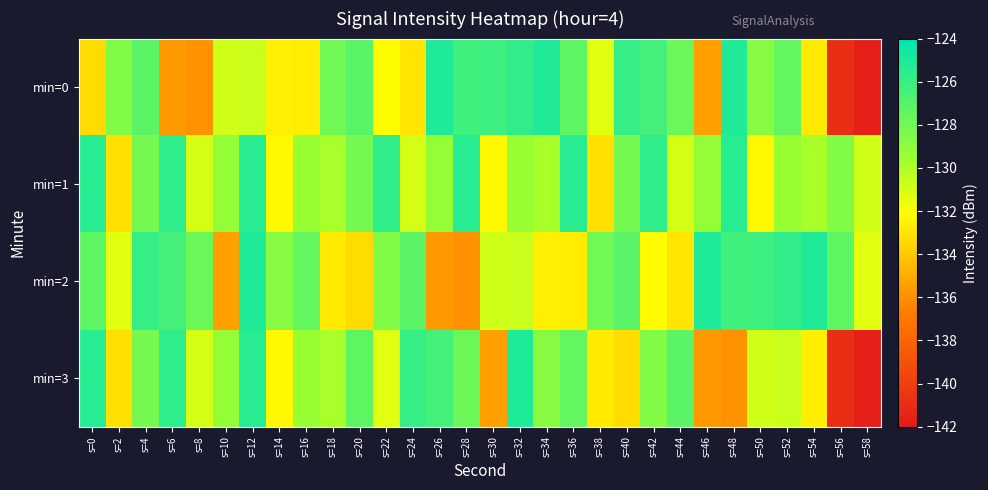

List the series in order of their overall mean, highest first.

min=1, min=2, min=0, min=3